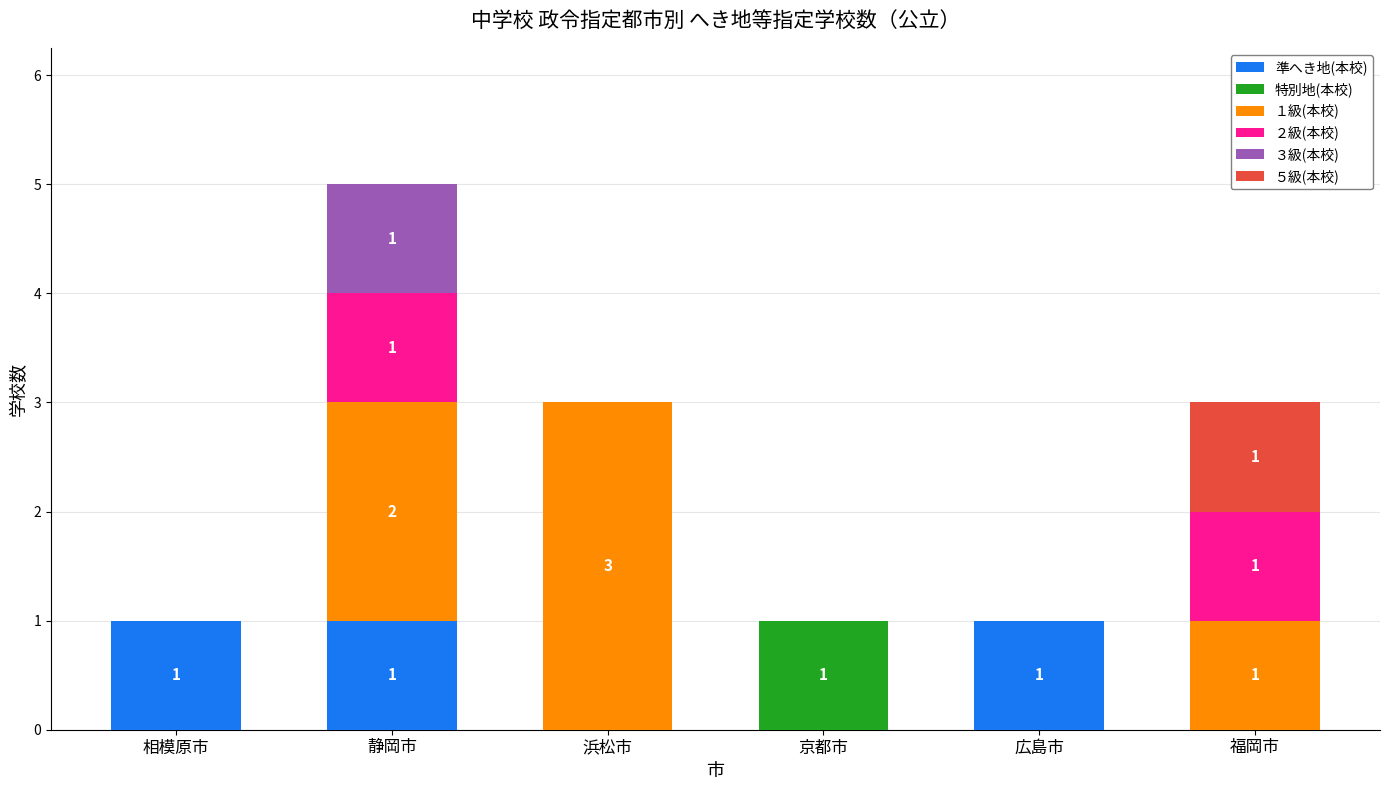

At which category is the sum across all series the highest?

静岡市